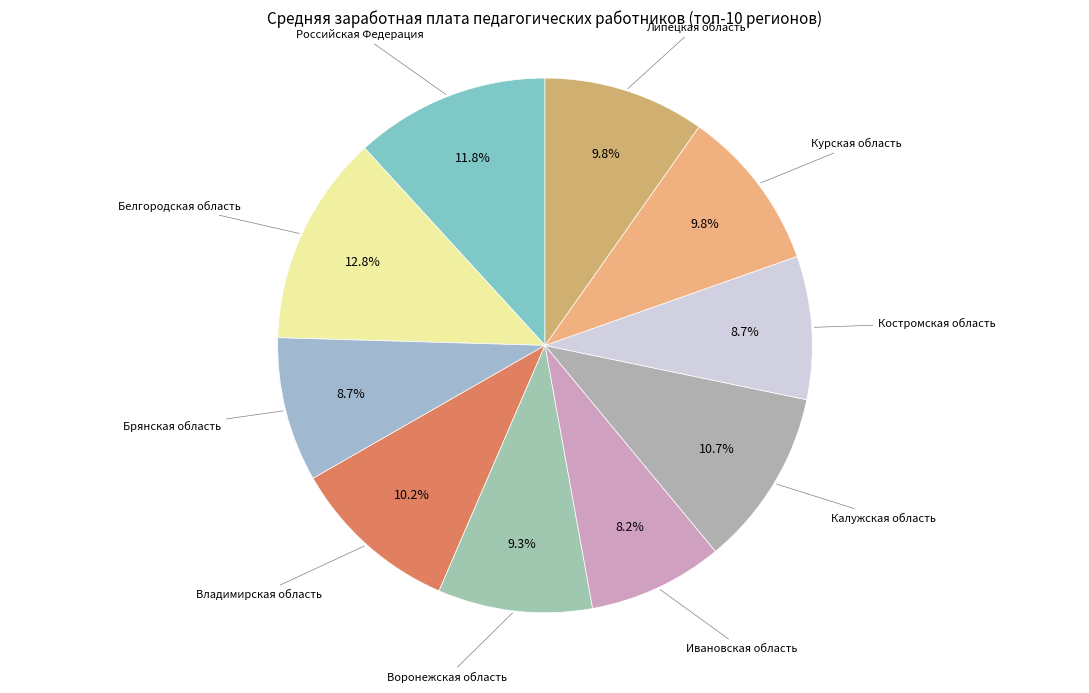

Count the number of slices in the pie.

10